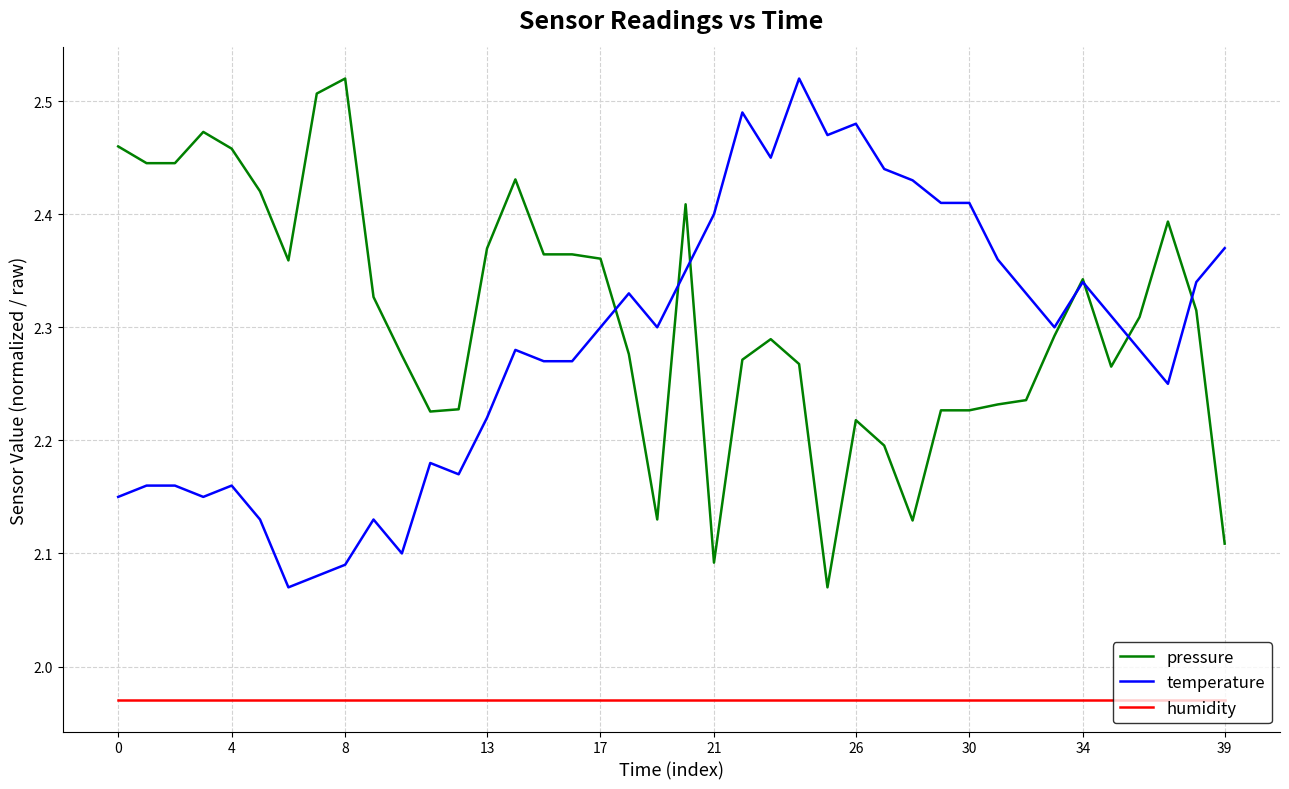

True or false: temperature and humidity cross at least once.

False